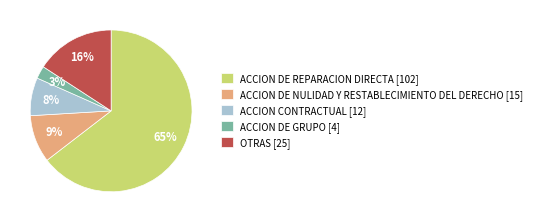

Rank the categories by value from lowest to highest.

ACCION DE GRUPO, ACCION CONTRACTUAL, ACCION DE NULIDAD Y RESTABLECIMIENTO DEL DERECHO, OTRAS, ACCION DE REPARACION DIRECTA